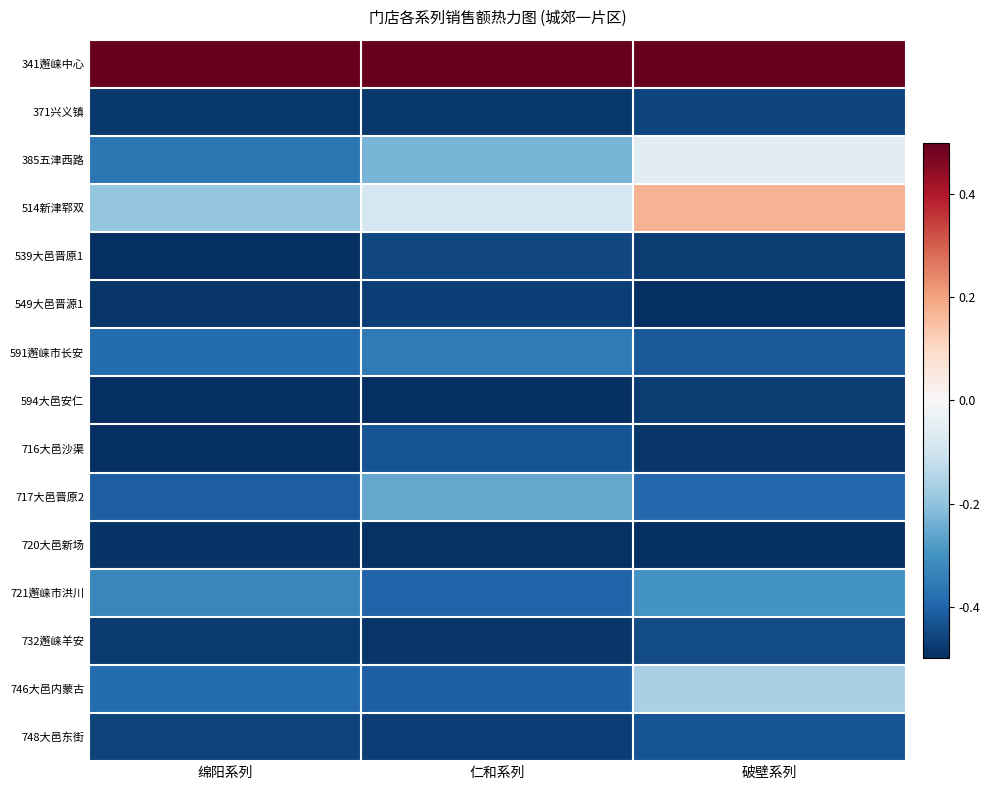

Which series has the largest total across all categories?

341邂崃中心